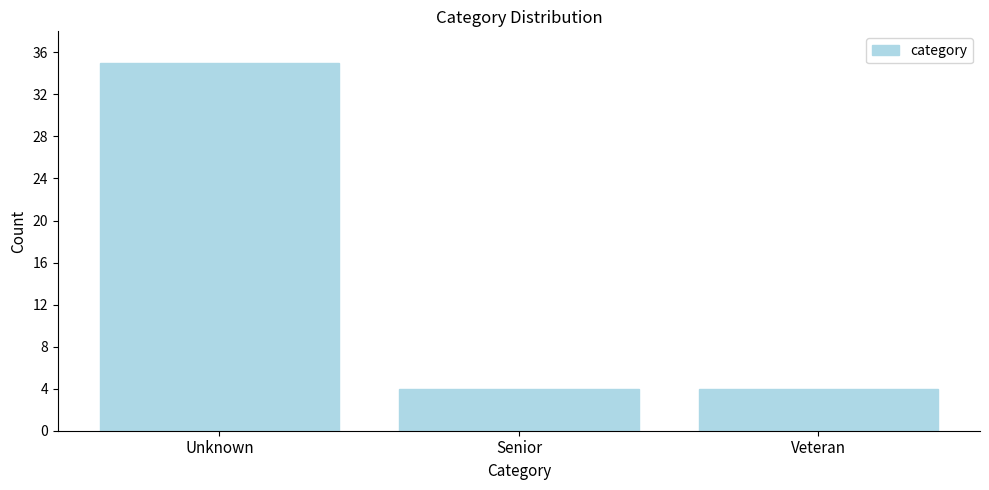

Reading left to right, list all the values displayed in this chart.

35	4	4